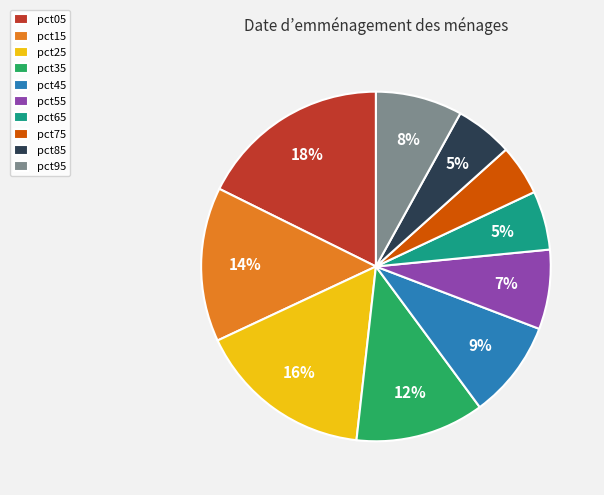

Is there any slice that represents more than half of the pie?

No